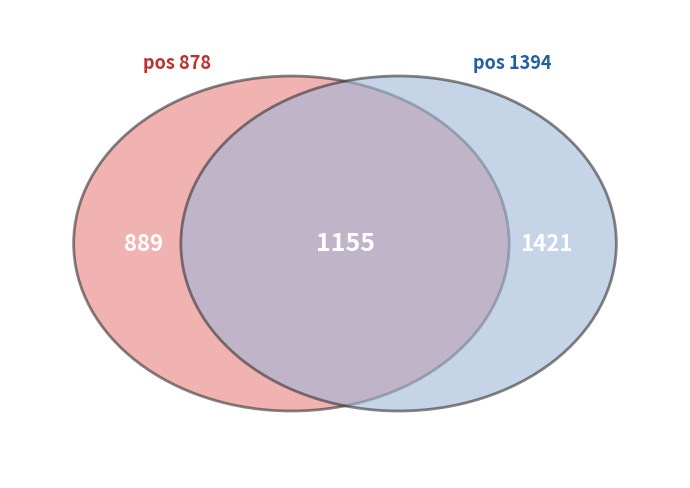

Approximately how many times larger is the value at 878 compared to 1394?

0.6